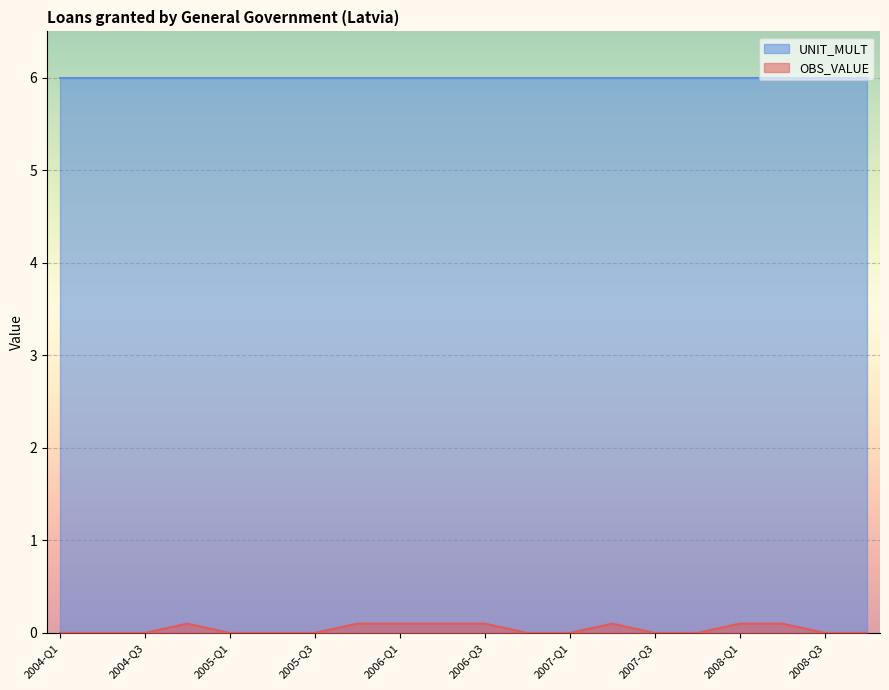

How many lines are shown in the chart?

2